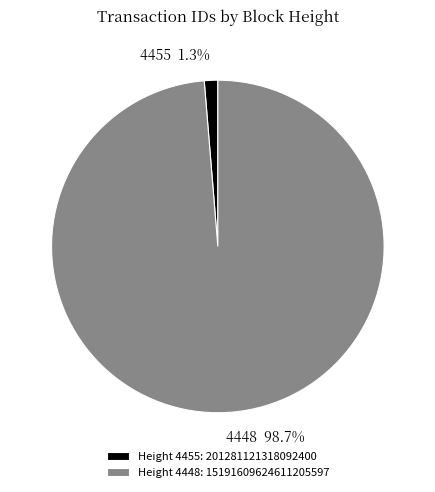

Is the sum of 4448 and 4455 greater than half?

Yes